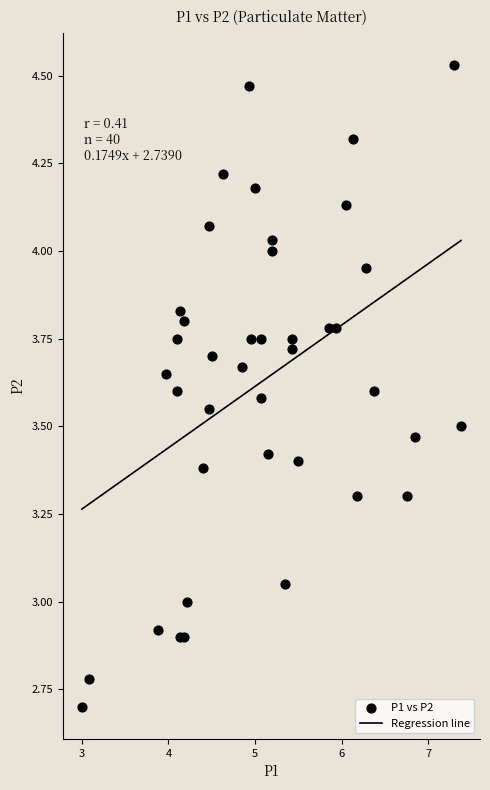

What is the range of Y values (max minus min)?

1.8